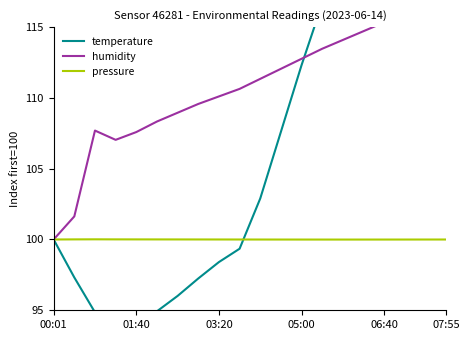

Read the humidity value at 10.

111.3